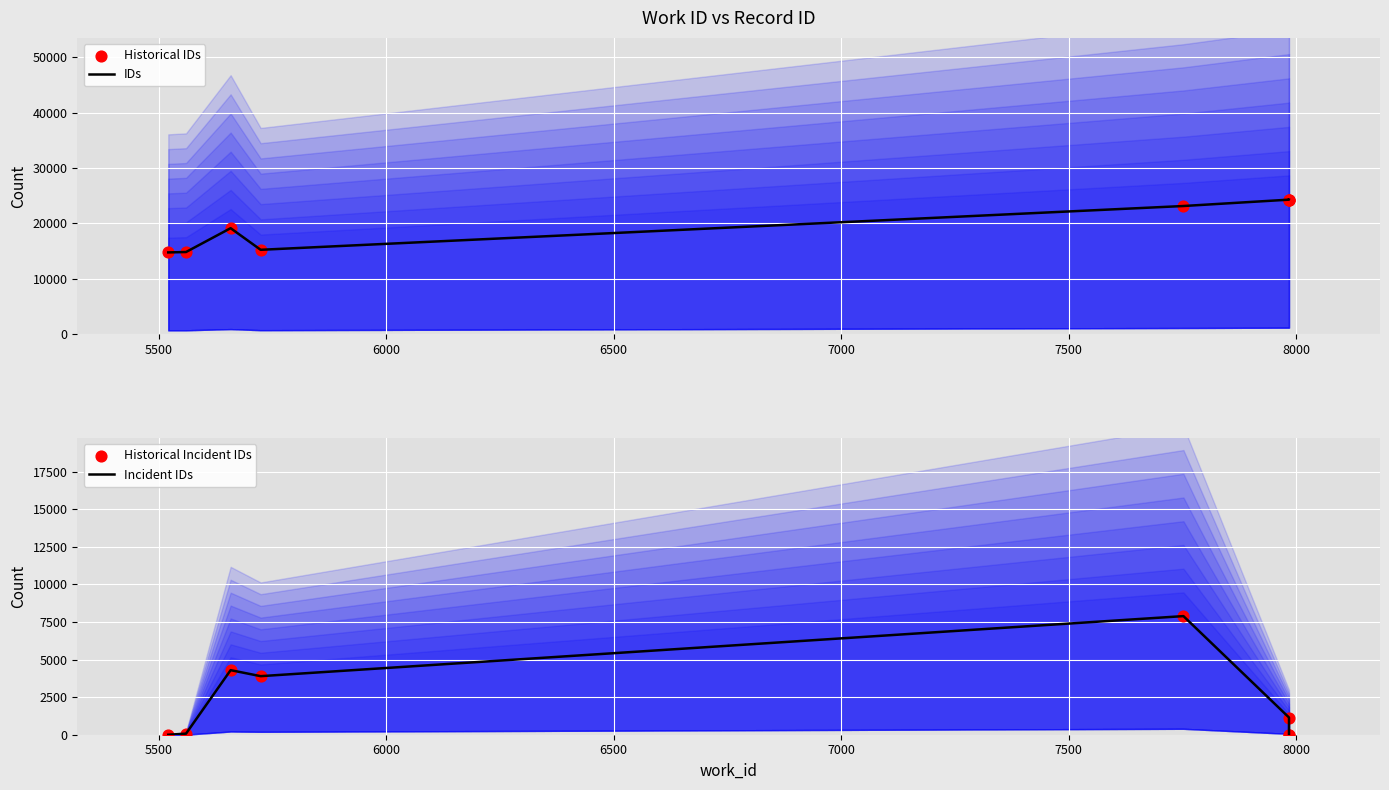

Is the value of Historical Incident IDs at 8000 greater than the value of IDs at 6000?

No